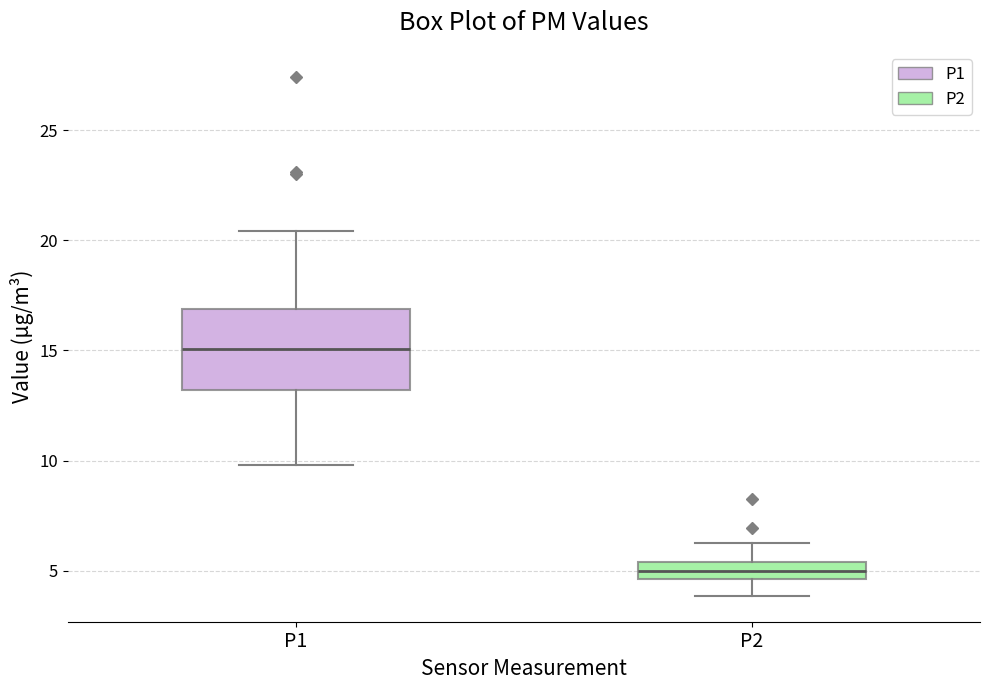

Reading left to right, read every box against the y-axis: the position of its median line, the range the box covers, and the ends of its whiskers. The values are not printed on the chart, so give them approximately, as read against the axis.

P1: median 15.0, box 13.0 to 17.0, whiskers 10.0 to 20.5
P2: median 5.0, box 4.5 to 5.5, whiskers 4.0 to 6.5